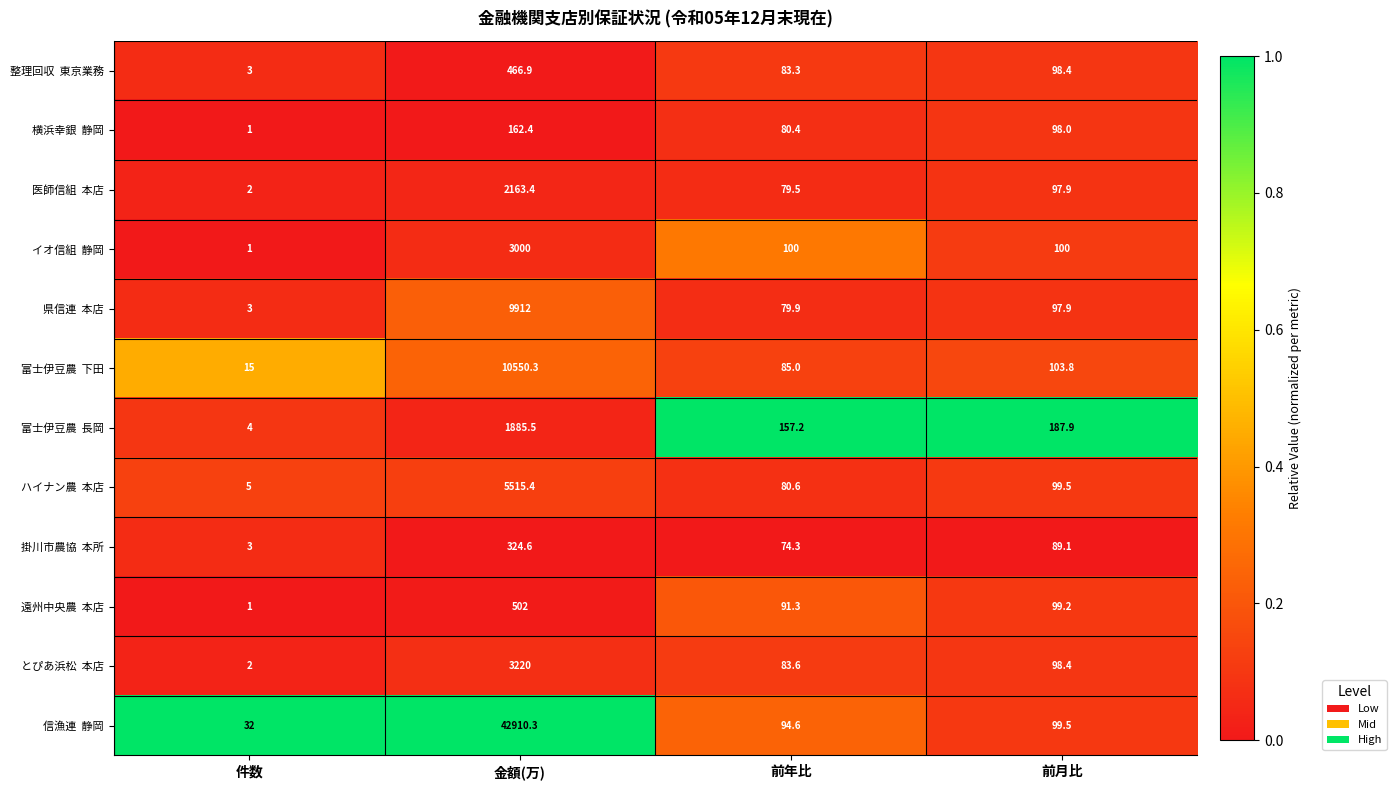

How many series are shown in this chart?

12